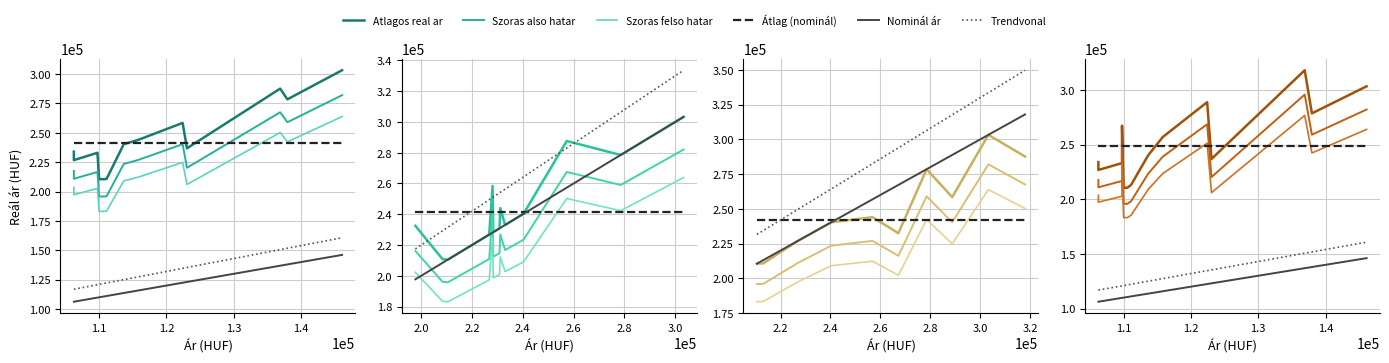

True or false: Trendvonal and Átlag (nominál) intersect in this chart.

False